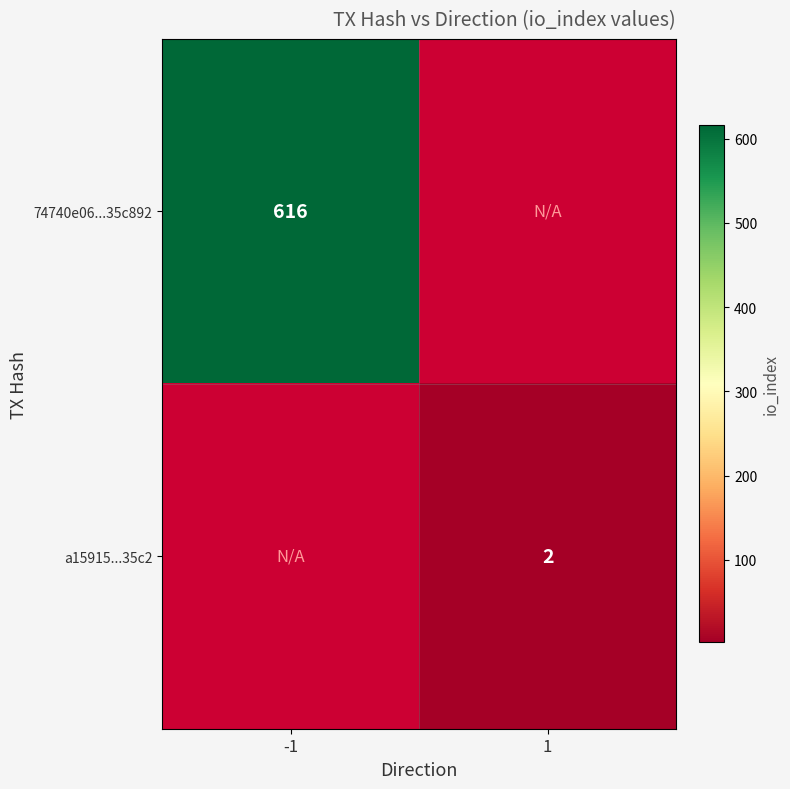

The 74740e06...35c892 series shows 616 at -1. True or false?

True